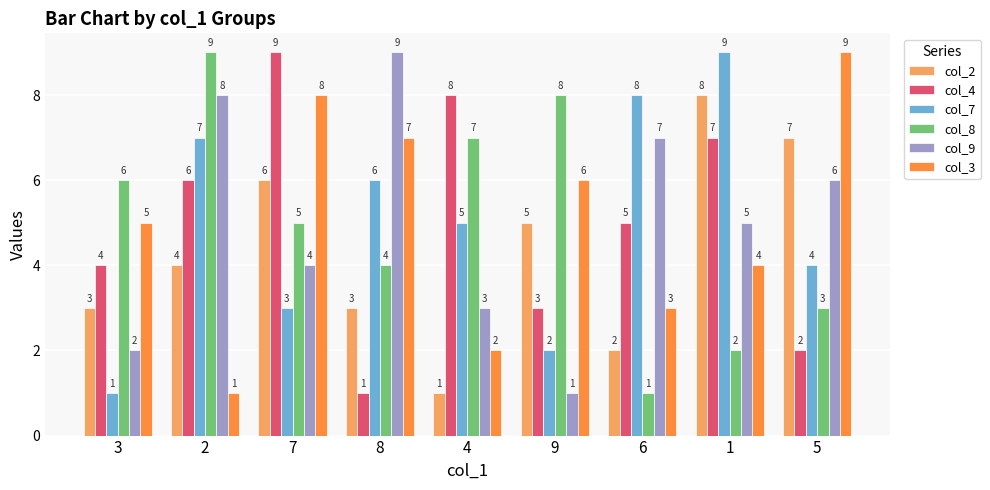

Reading right to left, list all the values displayed in this chart.

col_2: 5=7	1=8	6=2	9=5	4=1	8=3	7=6	2=4	3=3
col_4: 5=2	1=7	6=5	9=3	4=8	8=1	7=9	2=6	3=4
col_7: 5=4	1=9	6=8	9=2	4=5	8=6	7=3	2=7	3=1
col_8: 5=3	1=2	6=1	9=8	4=7	8=4	7=5	2=9	3=6
col_9: 5=6	1=5	6=7	9=1	4=3	8=9	7=4	2=8	3=2
col_3: 5=9	1=4	6=3	9=6	4=2	8=7	7=8	2=1	3=5